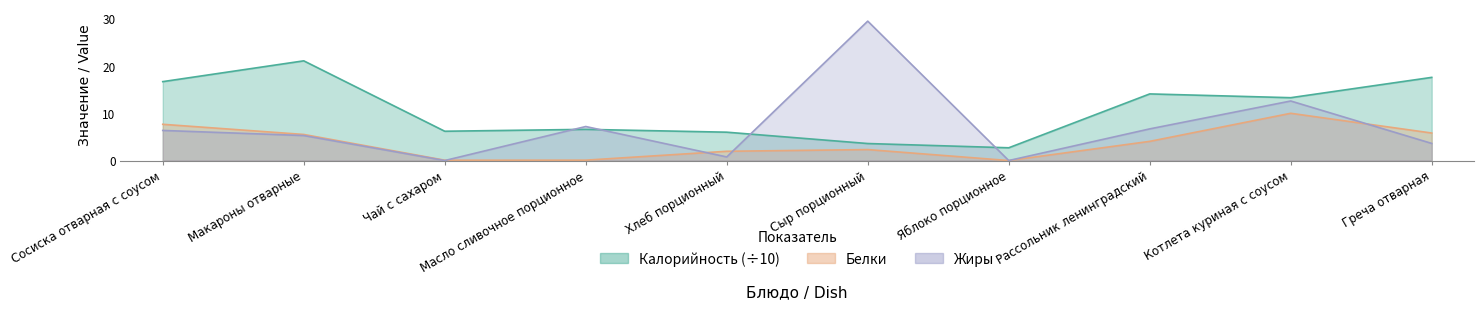

How many values in the Белки series are below 4?

5